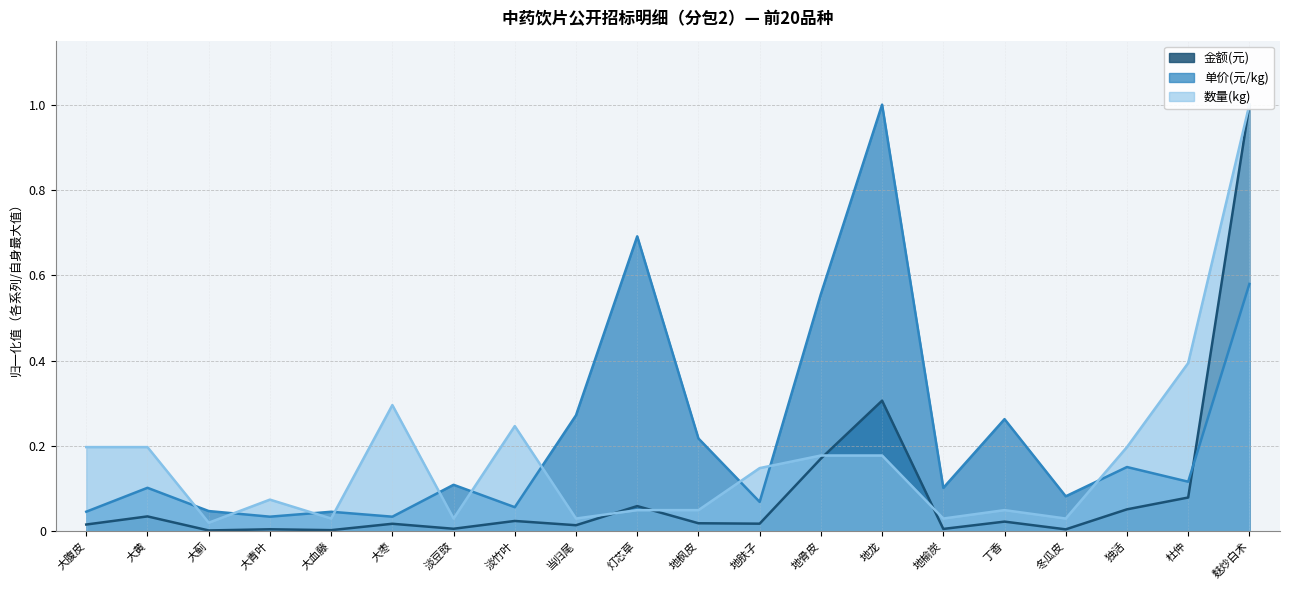

Reading right to left, list all the values displayed in this chart.

金额(元): 麸炒白术=1.0	杜仲=0.1	独活=0.1	冬瓜皮=0.0	丁香=0.0	地榆炭=0.0	地龙=0.3	地骨皮=0.2	地肤子=0.0	地枫皮=0.0	灯芯草=0.1	当归尾=0.0	淡竹叶=0.0	淡豆豉=0.0	大枣=0.0	大血藤=0.0	大青叶=0.0	大蓟=0.0	大黄=0.0	大腹皮=0.0
单价(元/kg): 麸炒白术=0.6	杜仲=0.1	独活=0.2	冬瓜皮=0.1	丁香=0.3	地榆炭=0.1	地龙=1.0	地骨皮=0.6	地肤子=0.1	地枫皮=0.2	灯芯草=0.7	当归尾=0.3	淡竹叶=0.1	淡豆豉=0.1	大枣=0.0	大血藤=0.0	大青叶=0.0	大蓟=0.0	大黄=0.1	大腹皮=0.0
数量(kg): 麸炒白术=1.0	杜仲=0.4	独活=0.2	冬瓜皮=0.0	丁香=0.0	地榆炭=0.0	地龙=0.2	地骨皮=0.2	地肤子=0.1	地枫皮=0.0	灯芯草=0.0	当归尾=0.0	淡竹叶=0.2	淡豆豉=0.0	大枣=0.3	大血藤=0.0	大青叶=0.1	大蓟=0.0	大黄=0.2	大腹皮=0.2